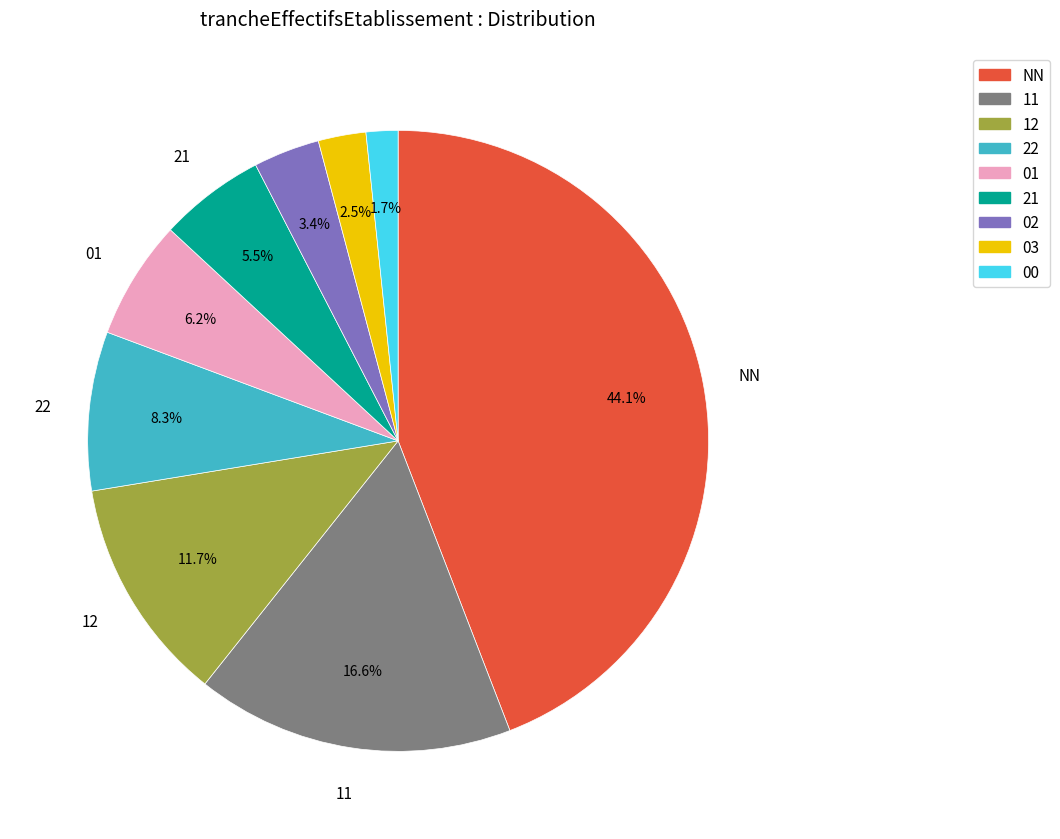

Does any single category account for the majority?

No